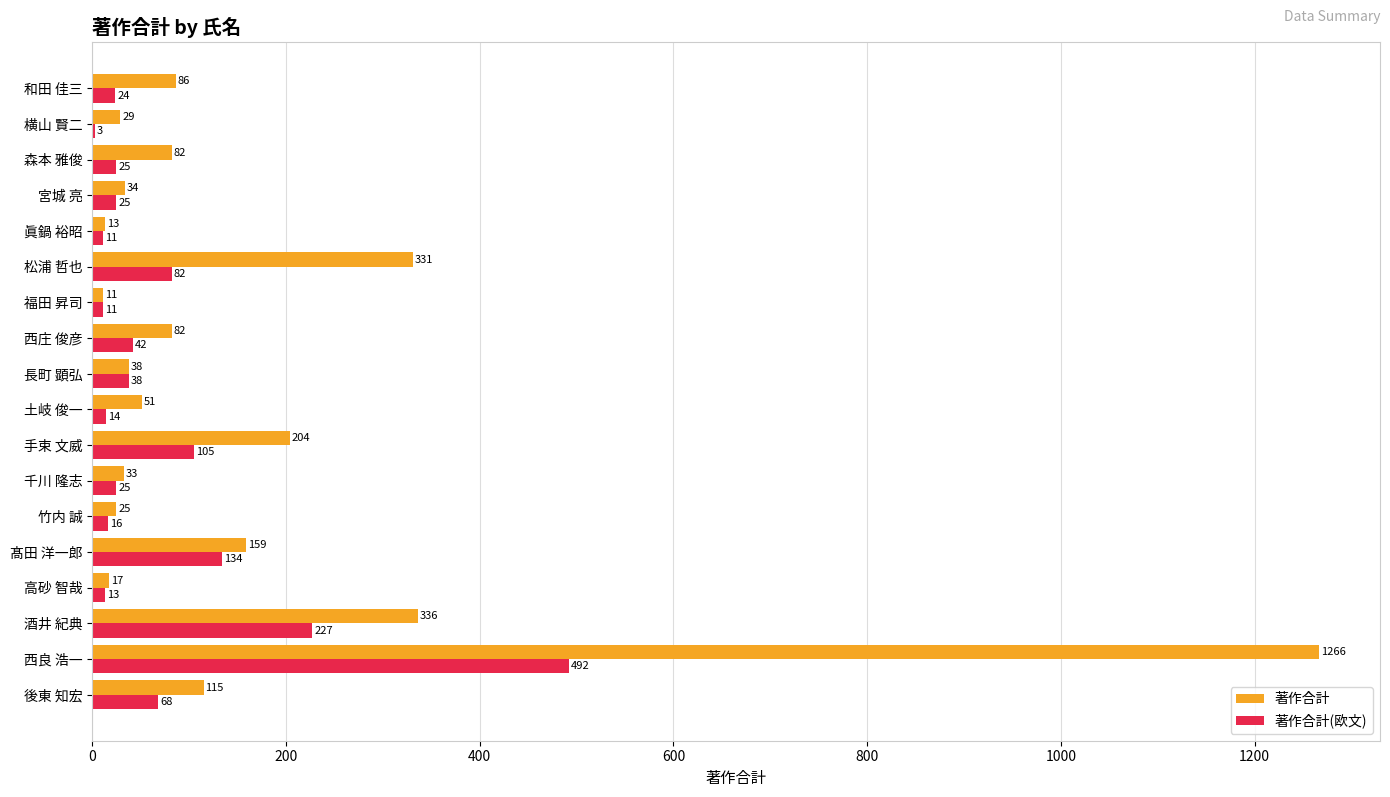

Which series has the largest total across all categories?

著作合計